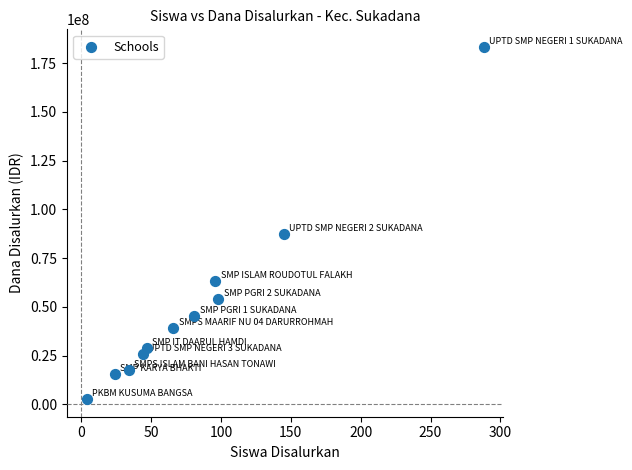

What is the range of X values (max minus min)?

284